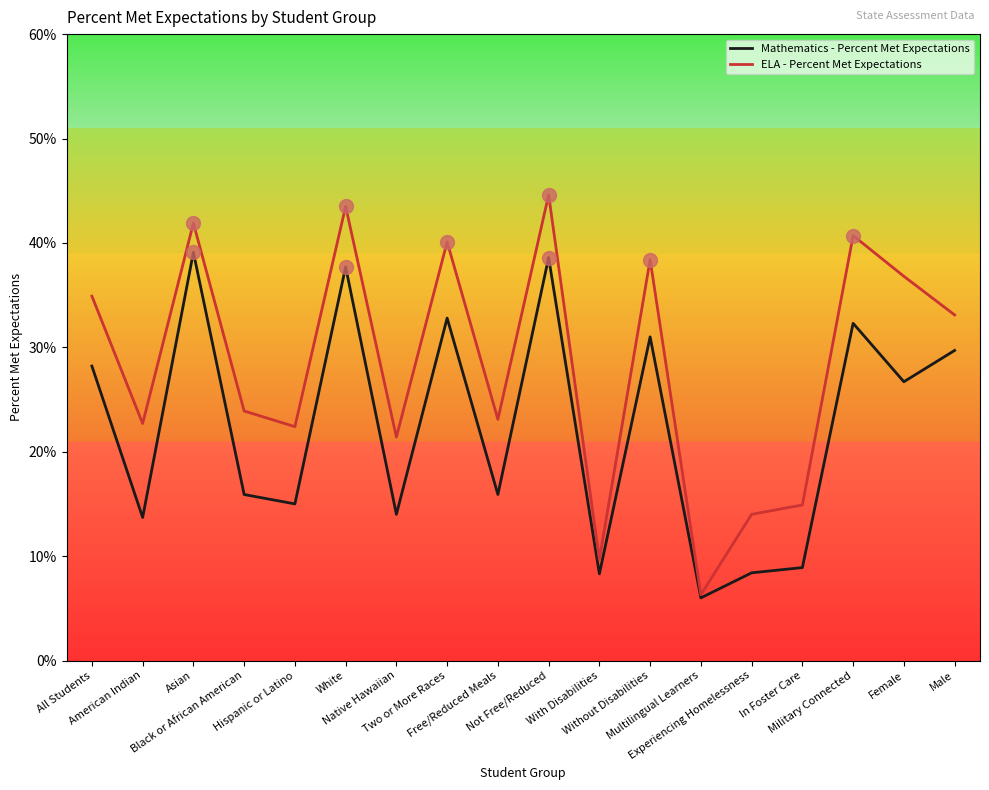

Does the chart display data point markers on the line(s)?

No